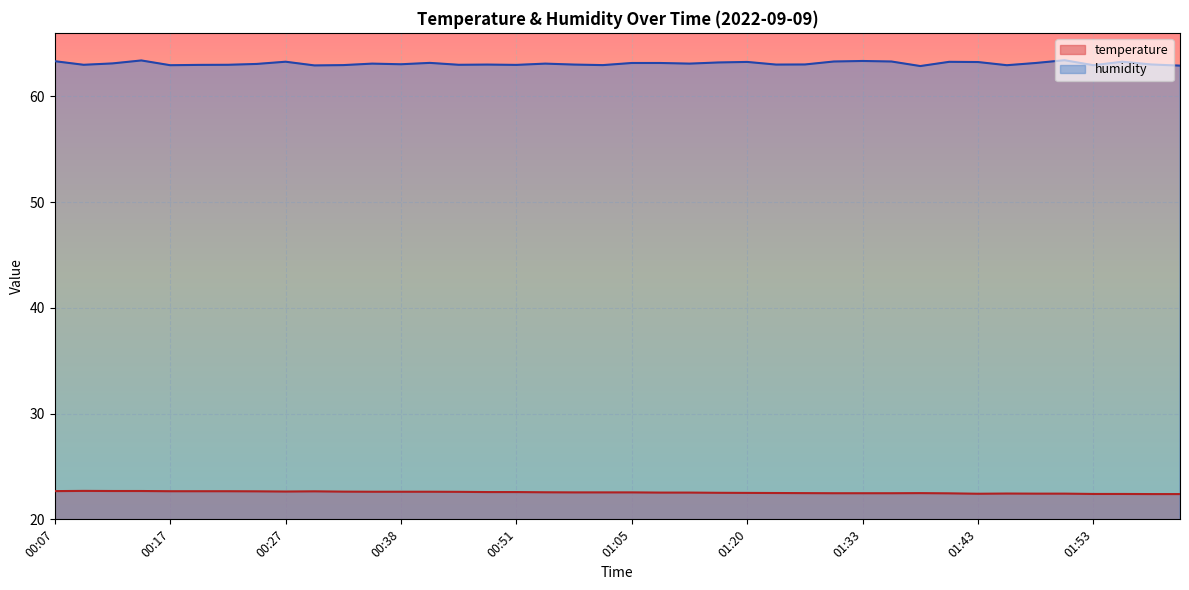

Which series has the largest total across all categories?

humidity